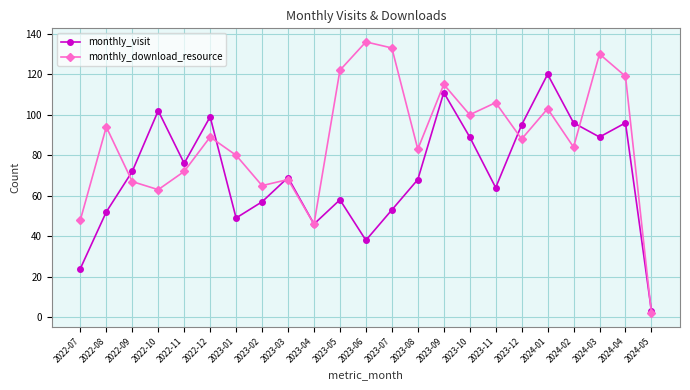

What is the difference between the monthly_download_resource values at 2023-11 and 2022-11?

34